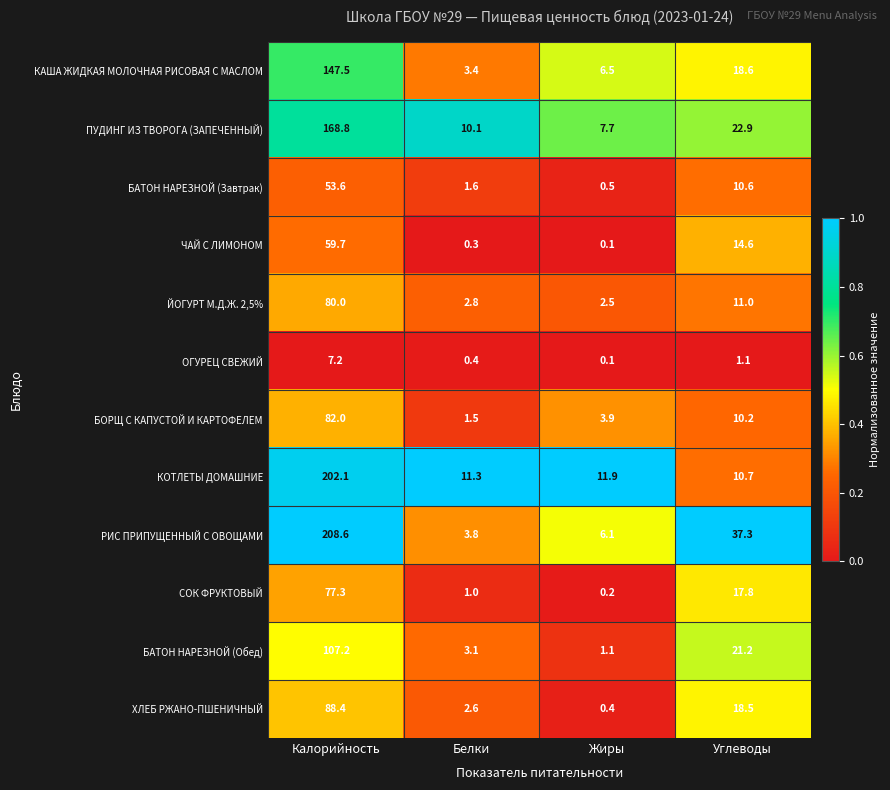

At which label does КАША ЖИДКАЯ МОЛОЧНАЯ РИСОВАЯ С МАСЛОМ first exceed 18?

Калорийность